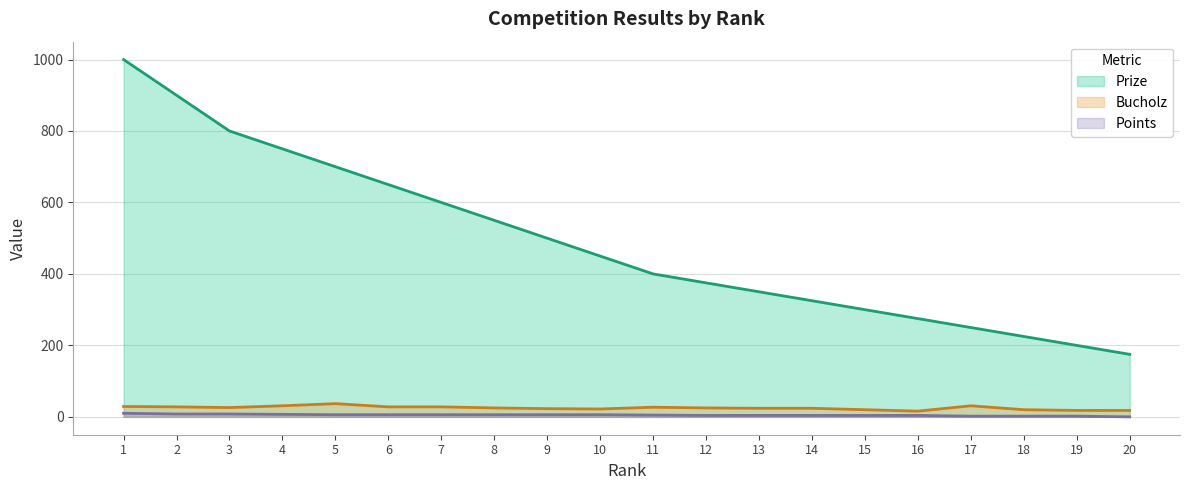

The value of Points at 6 is 6. True or false?

True